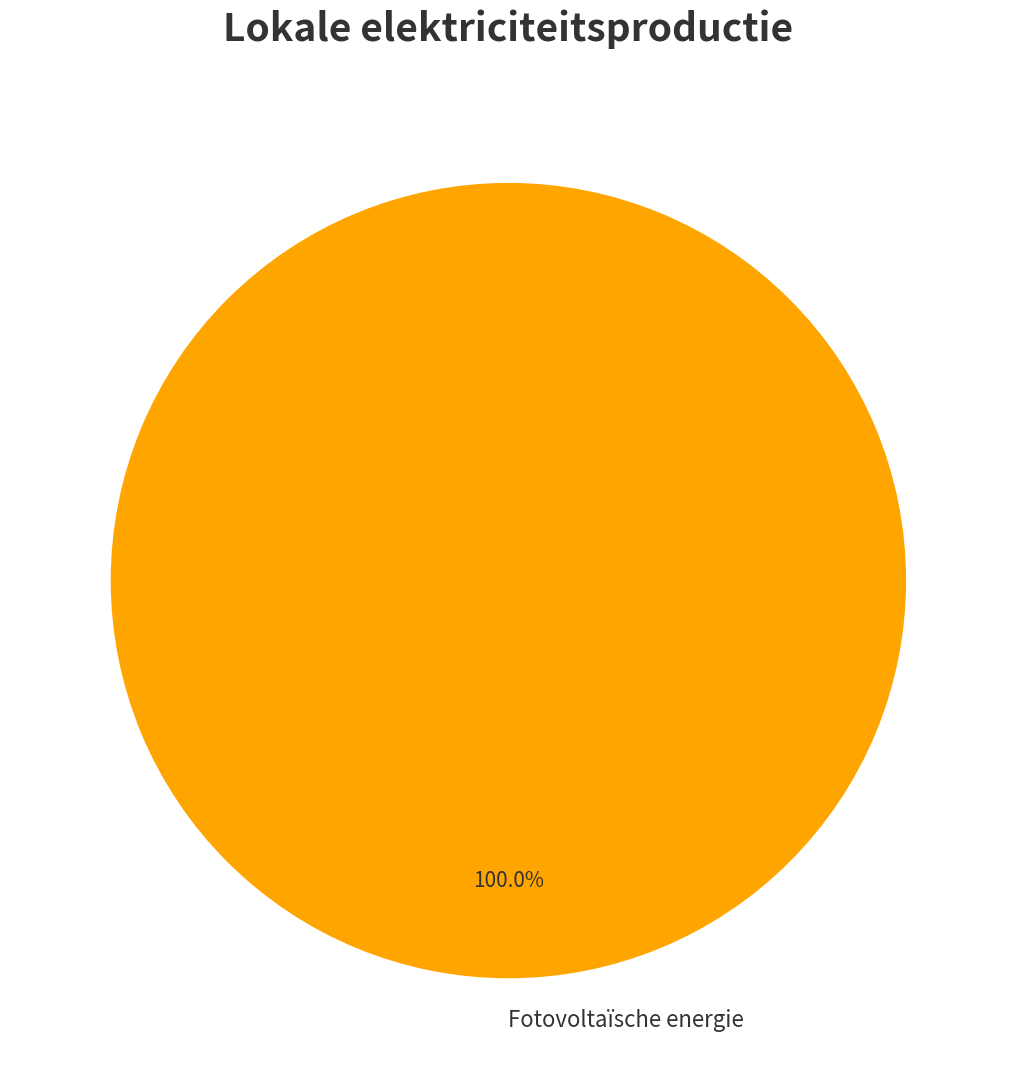

Does any single category account for the majority?

Yes